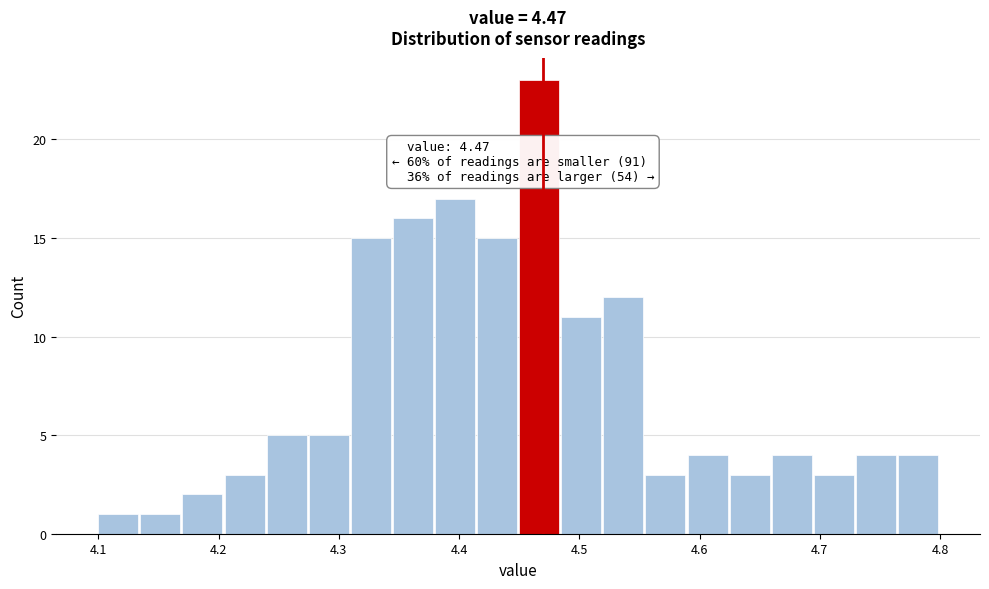

Read against the x-axis, roughly where is the centre of the tallest bar?

4.47